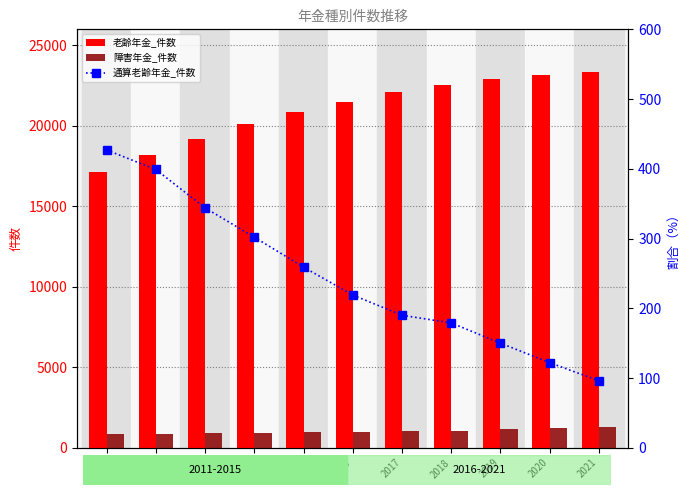

Where does the 障害年金_件数 series first go above 969?

2017